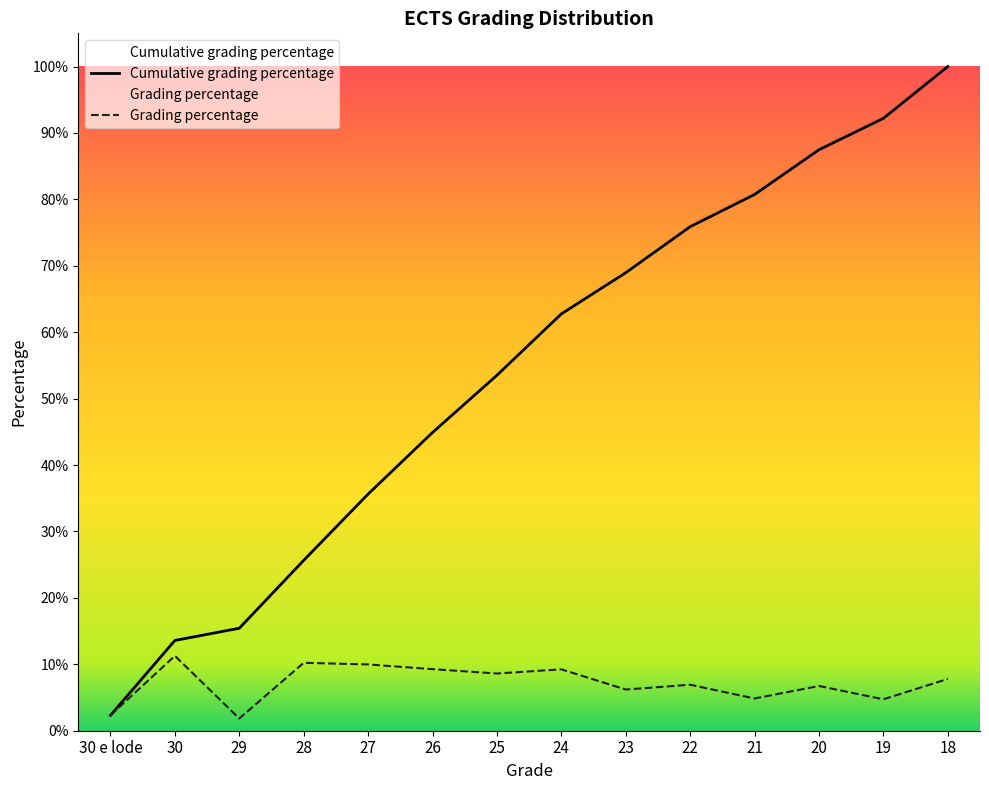

Reading right to left, what are all the values shown in this chart?

Cumulative grading percentage: 1.0	0.9	0.9	0.8	0.8	0.7	0.6	0.5	0.4	0.4	0.3	0.2	0.1	0.0
Grading percentage: 0.1	0.0	0.1	0.0	0.1	0.1	0.1	0.1	0.1	0.1	0.1	0.0	0.1	0.0